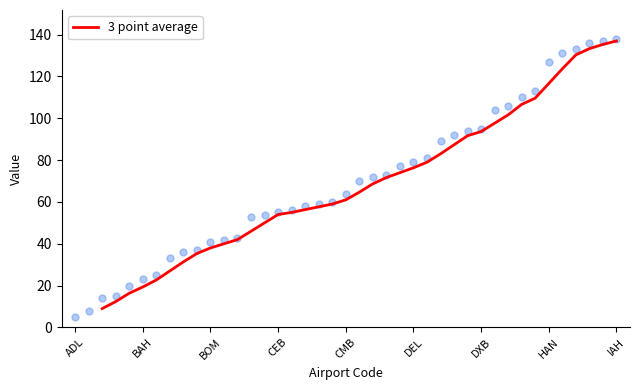

What is the minimum value for 3 point average?

9.0